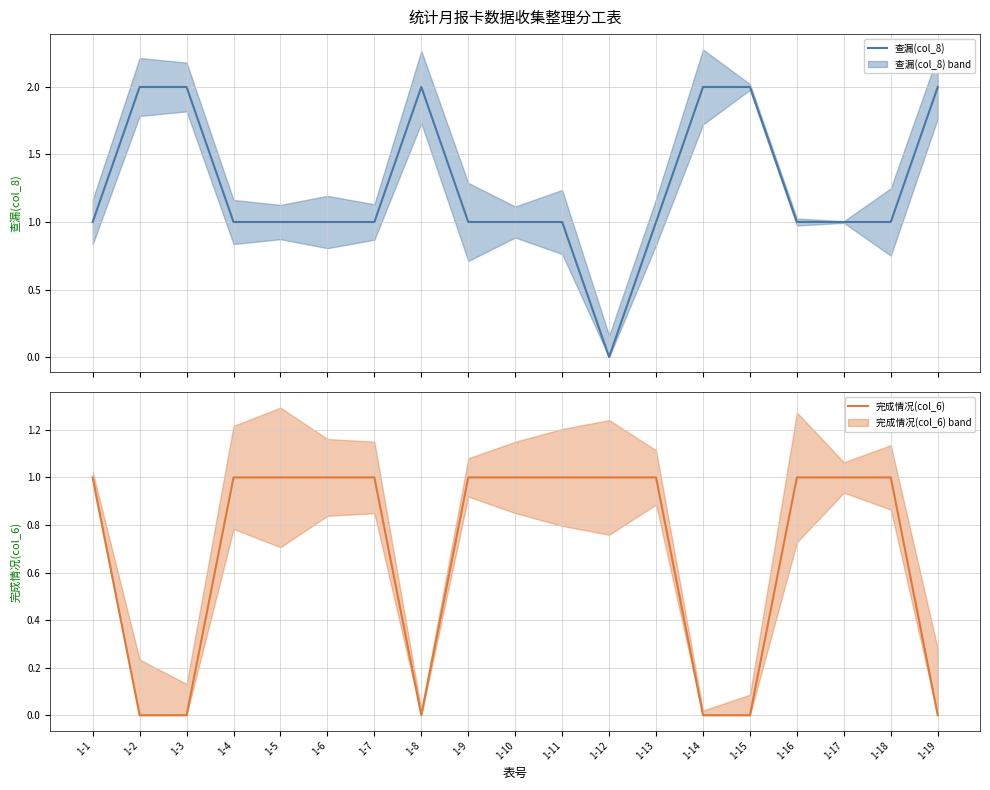

At 1-10, list the series in order from smallest to largest.

查漏(col_8), 完成情况(col_6)